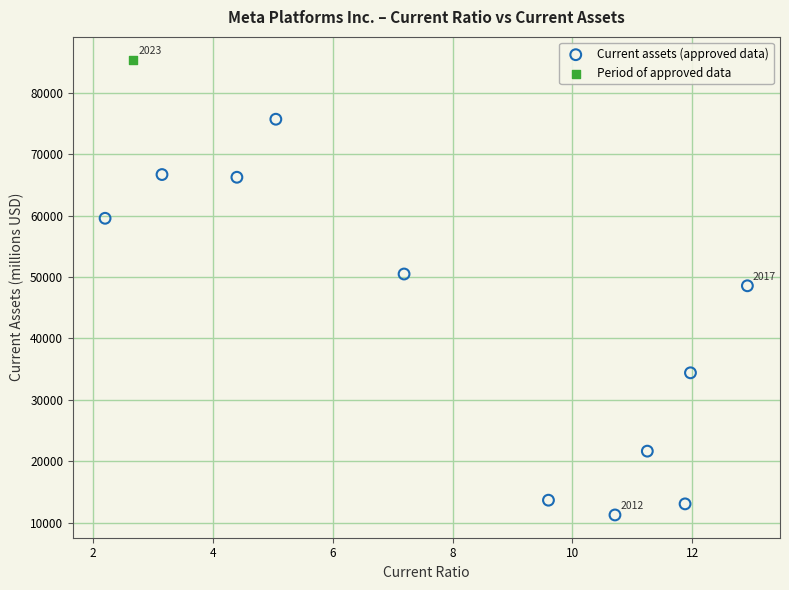

What are all the series names shown in the legend?

Current assets (approved data), Period of approved data